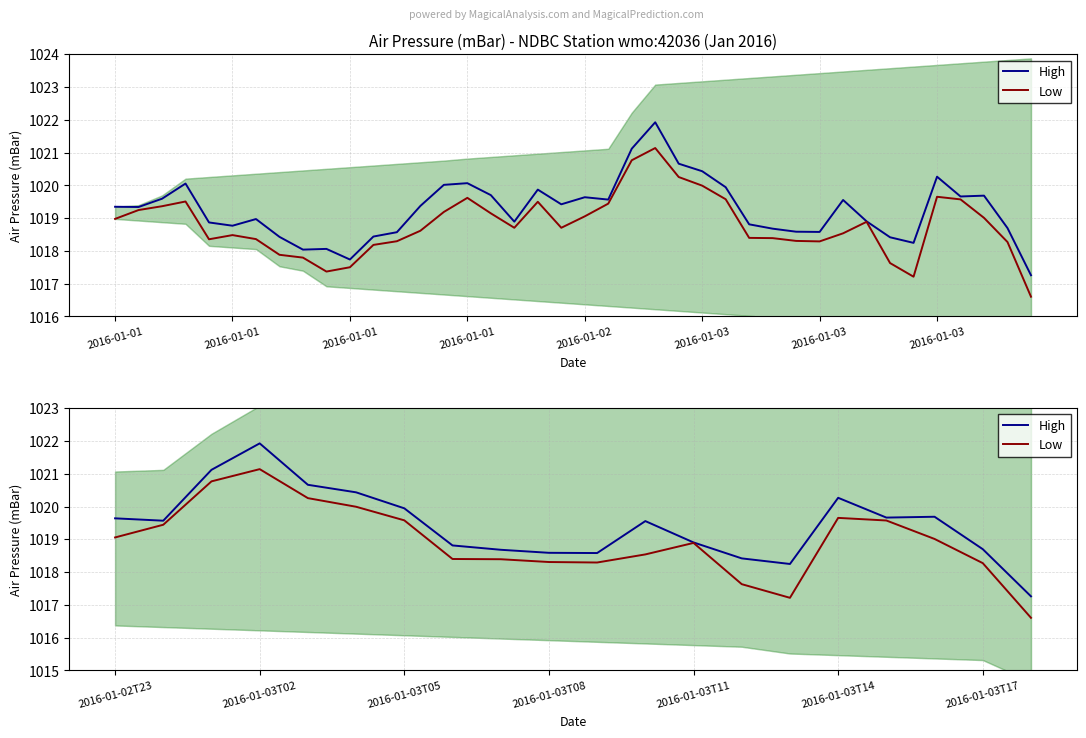

Is it true that Low equals 1020.0 at 2016-01-03?

True